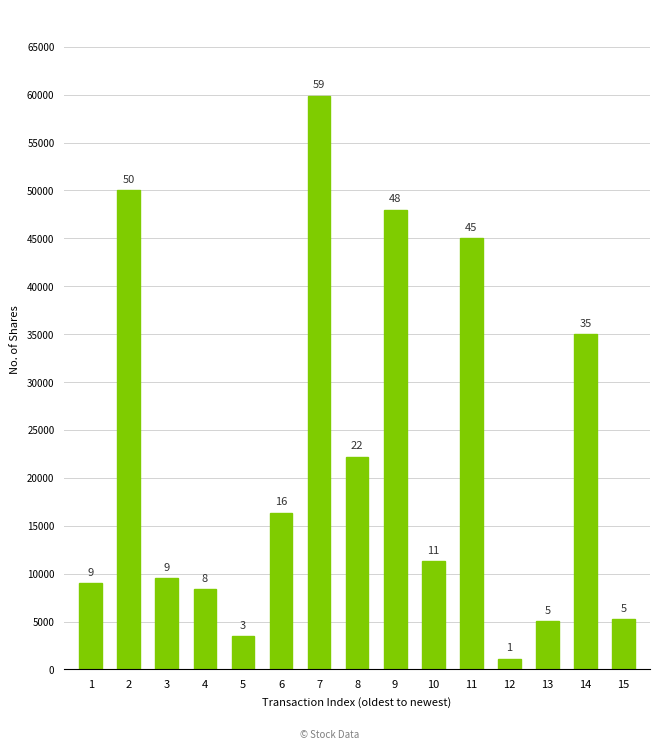

What value does the data have at 13?

5010